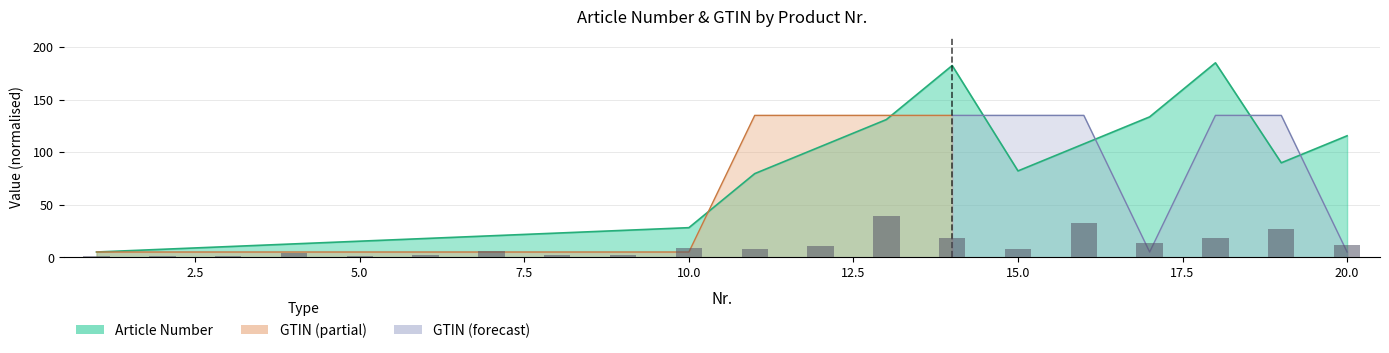

Are the bars grouped side by side (vs. stacked)?

No